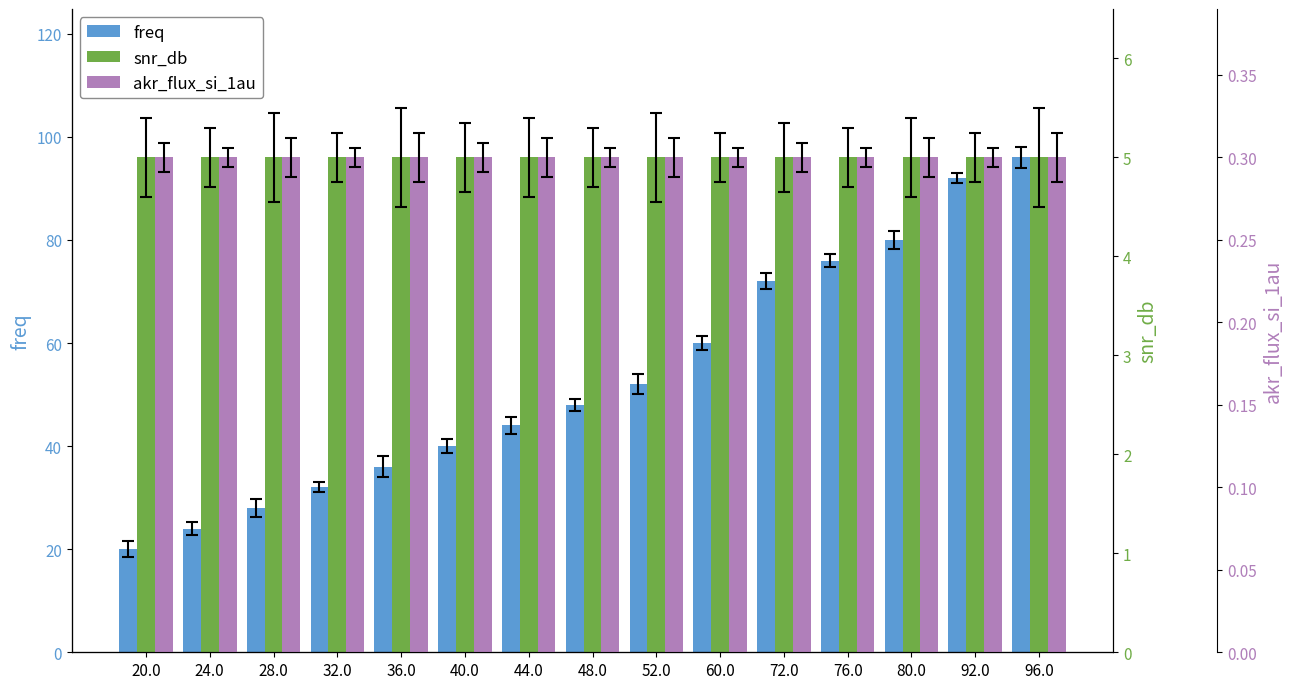

The value of freq at 60.0 is 60.0. True or false?

True